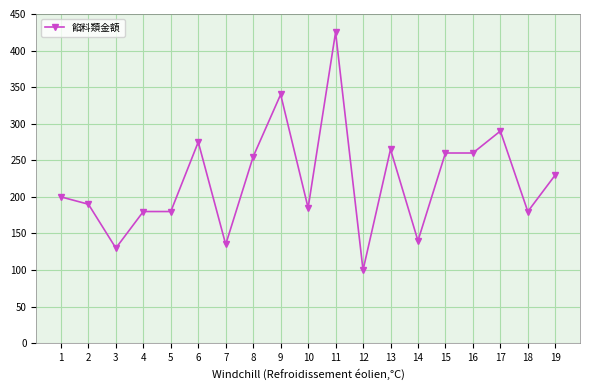

What is the sum of all values?

4220